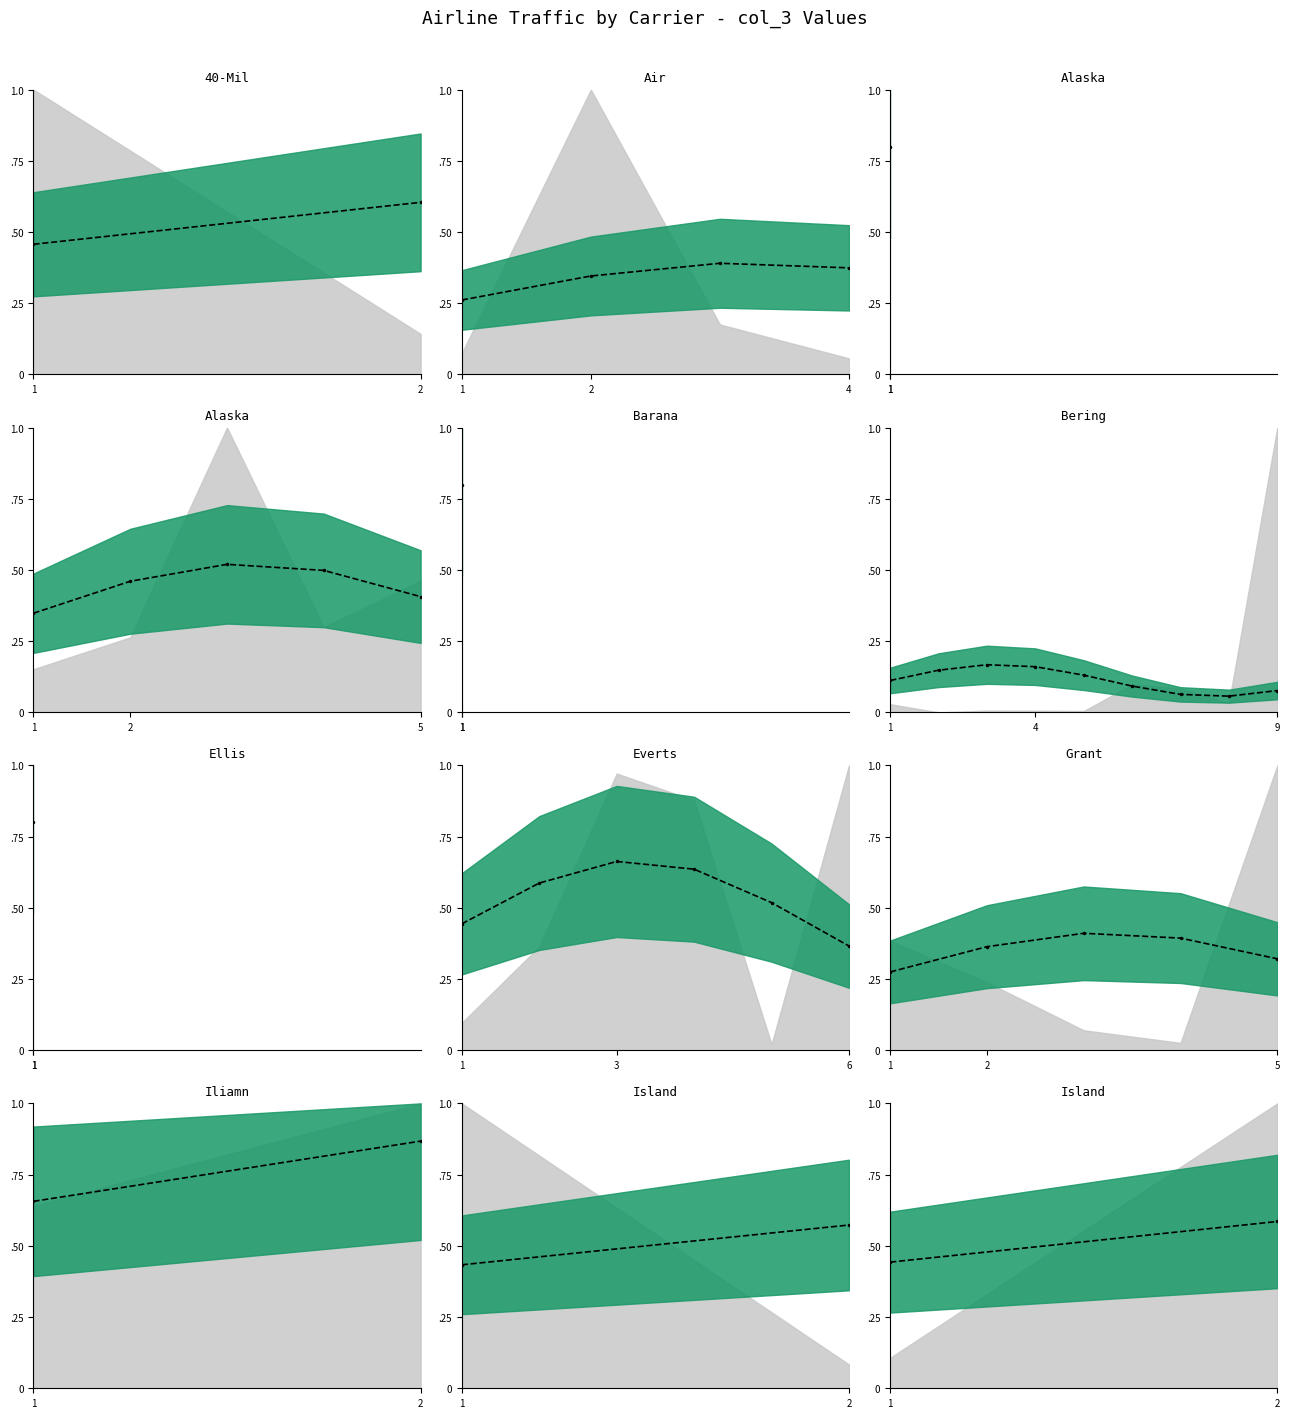

Rank the categories by value from lowest to highest.

1, 2